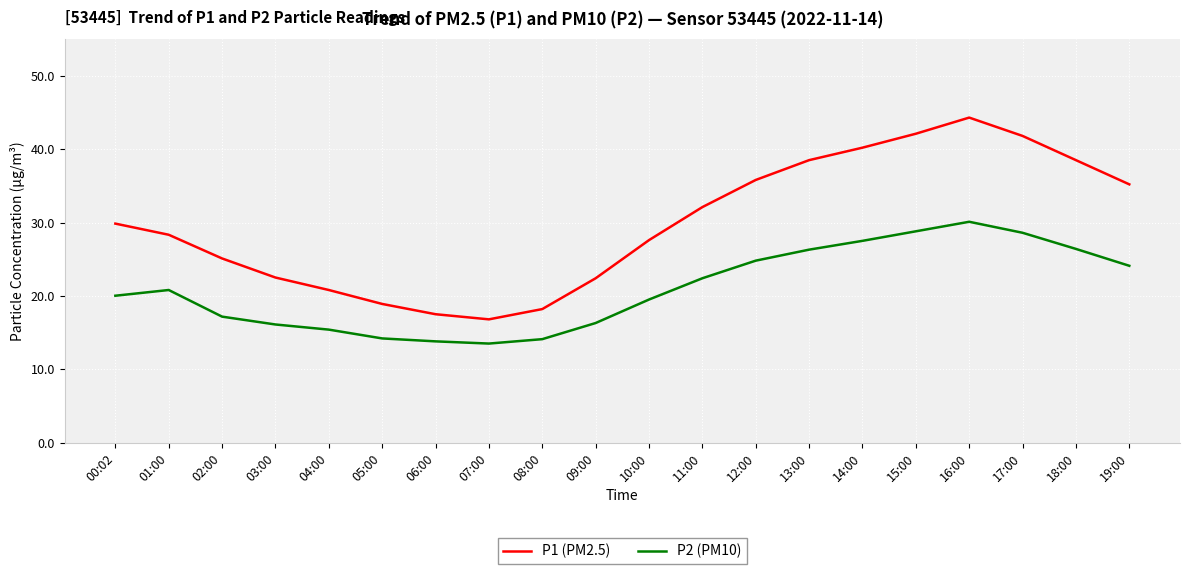

Which label corresponds to the largest value in the chart?

16:00